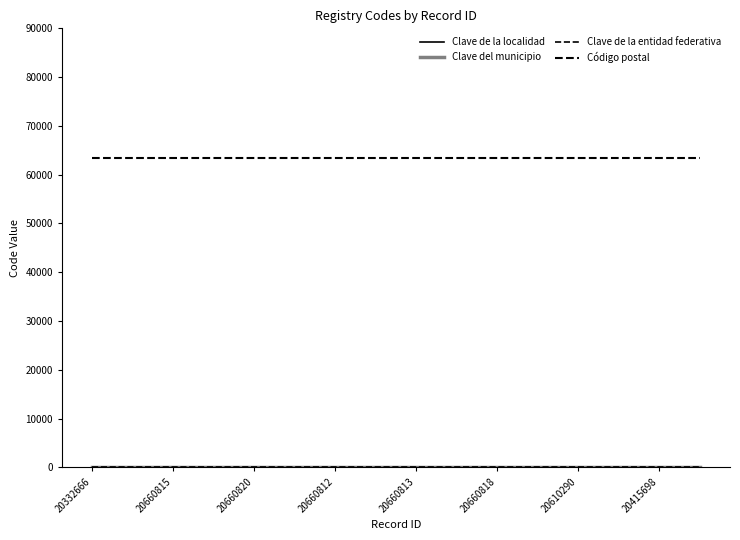

How many lines are shown in the chart?

4